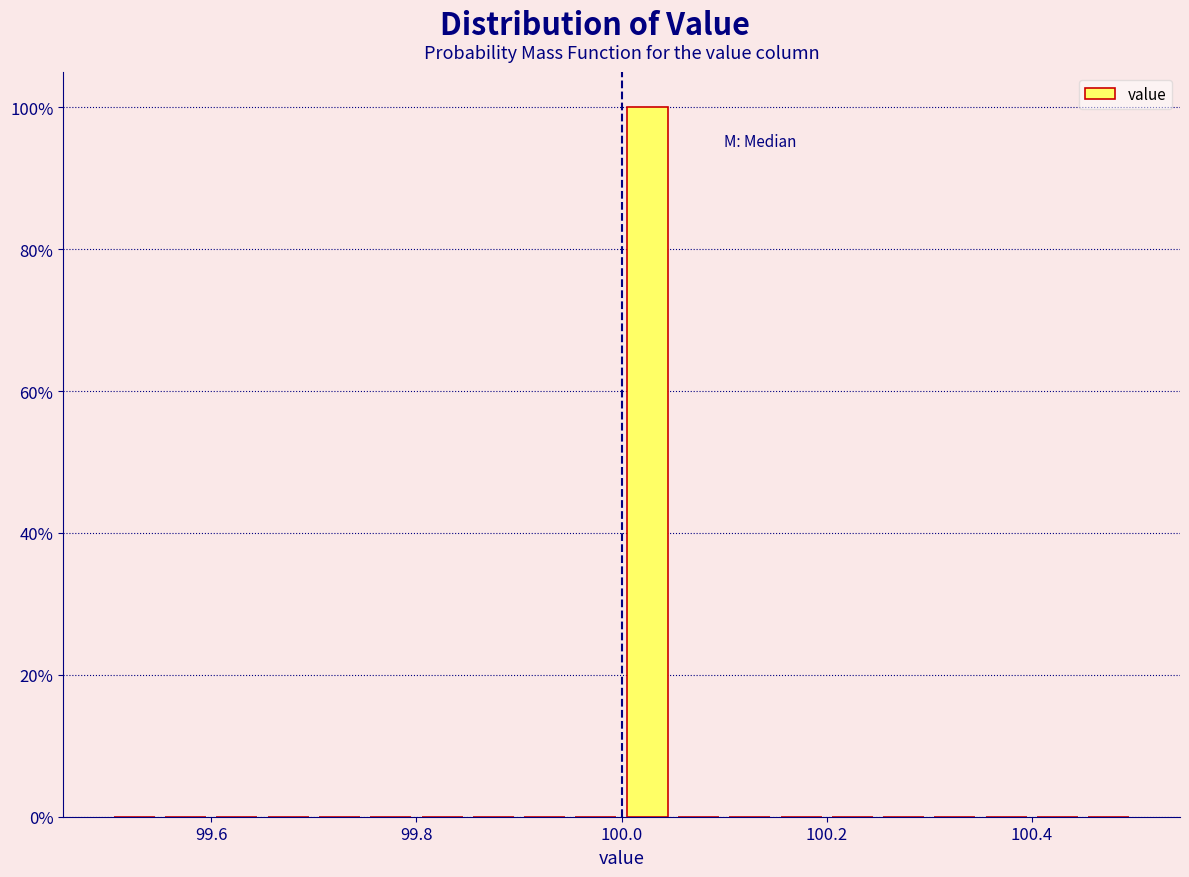

Around what value on the x-axis is the tallest bar? Give the approximate position of its centre, as read against the axis.

100.02